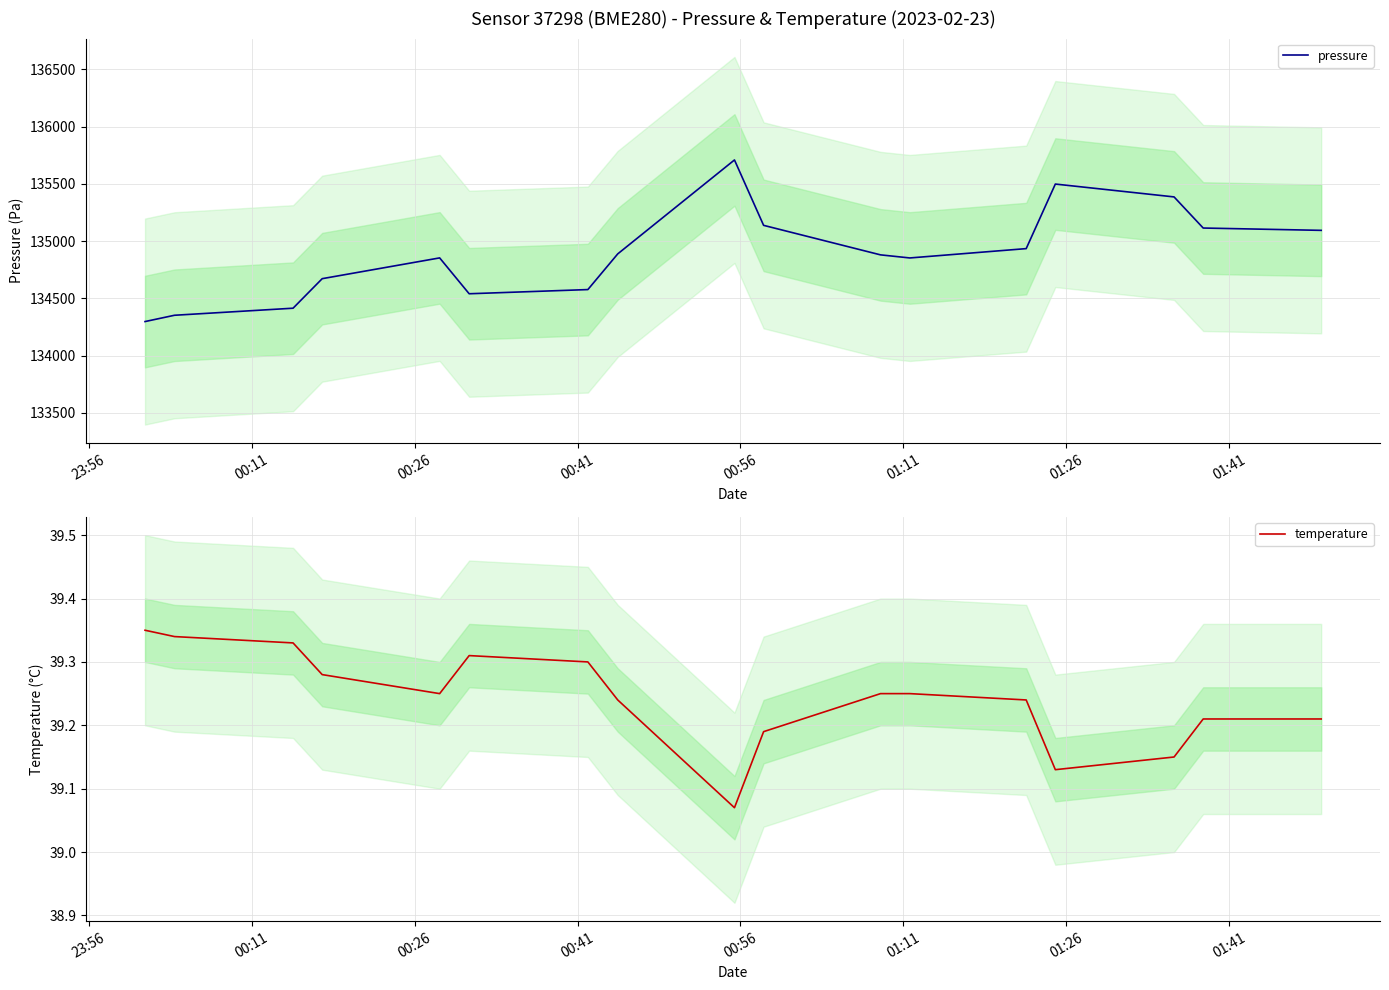

In pressure, how many points are higher than both neighbors (excluding endpoints)?

3